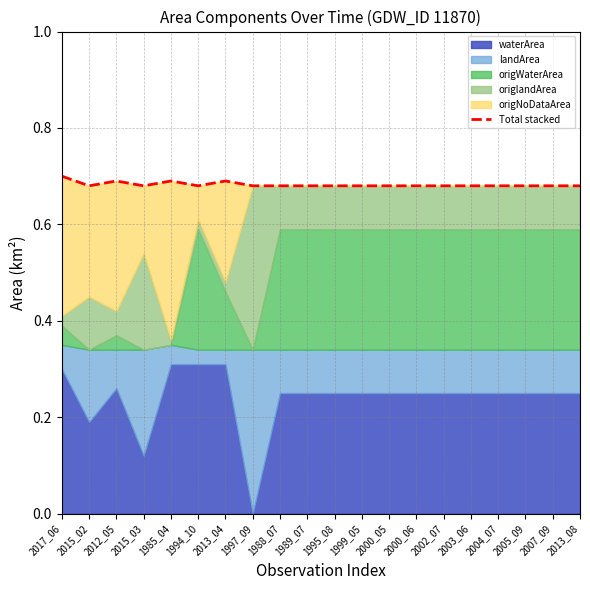

What is the label of the 1st point from the left?

2017_06